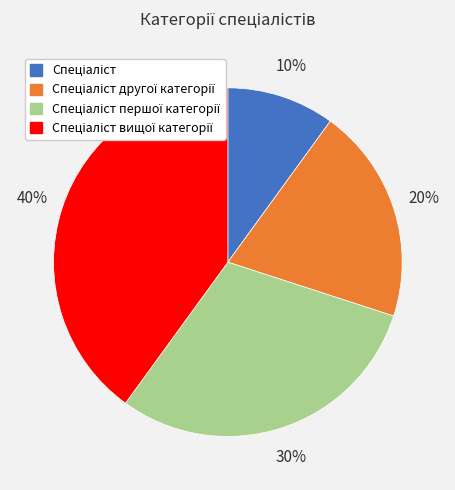

To the nearest percent, what is the difference between the largest and smallest slice percentages?

30%